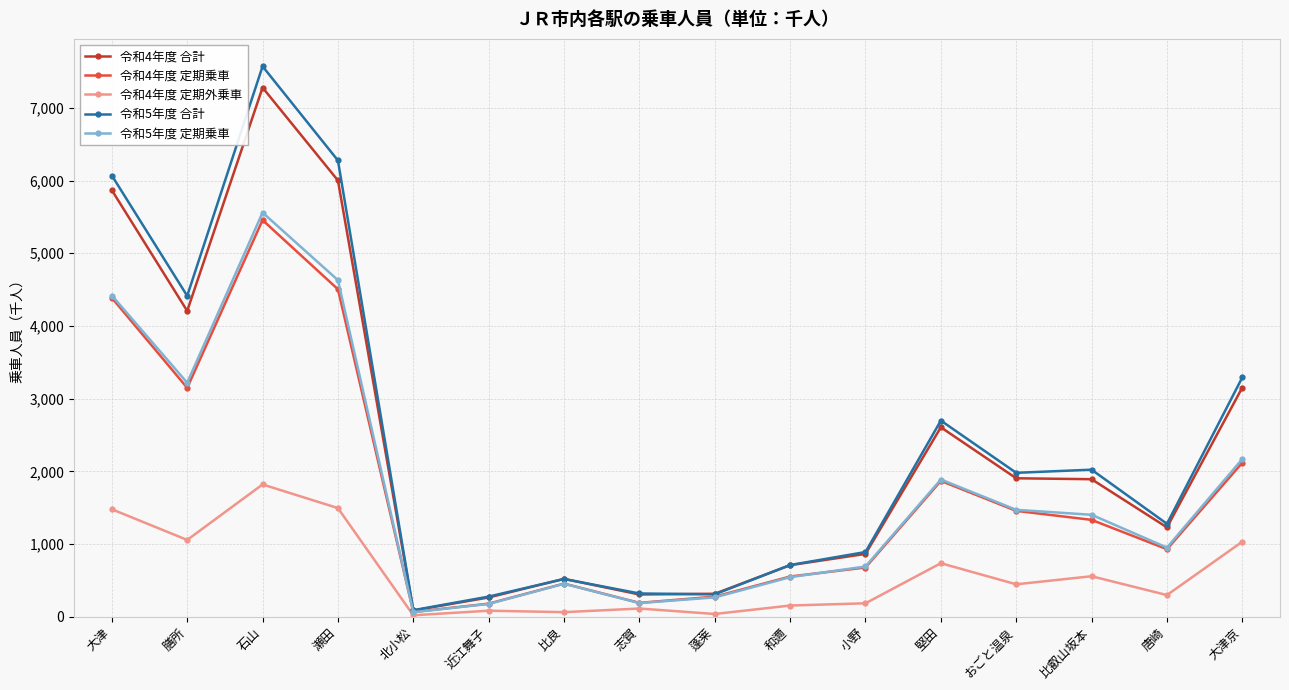

True or false: 令和4年度 合計 and 令和4年度 定期外乗車 intersect in this chart.

False